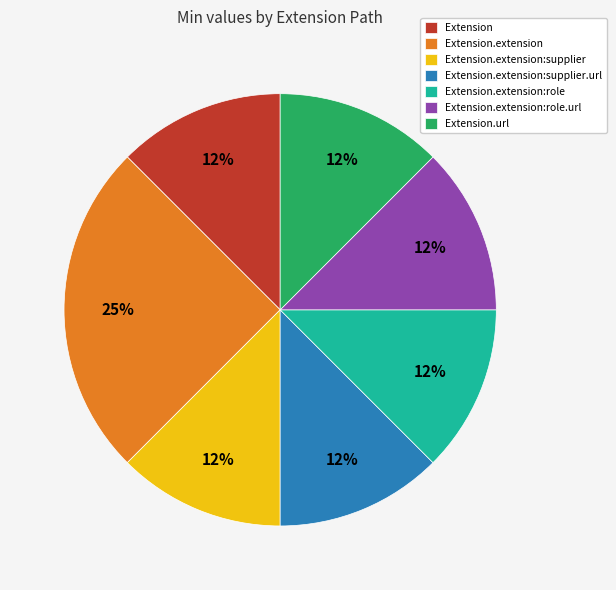

Between Extension.extension and Extension.url, which is larger?

Extension.extension